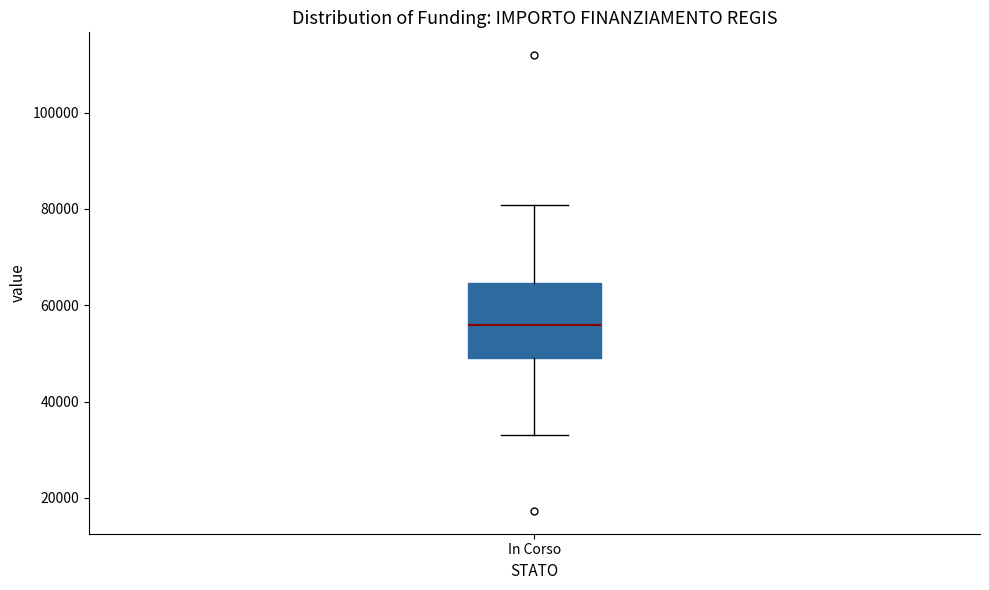

Transcribe this box plot: give where the median line is, the range the box spans, and where the two whiskers end, as read against the y-axis. The values are not printed on the chart, so give them approximately, as read against the axis.

median 56000, box 50000 to 64000, whiskers 32000 to 80000